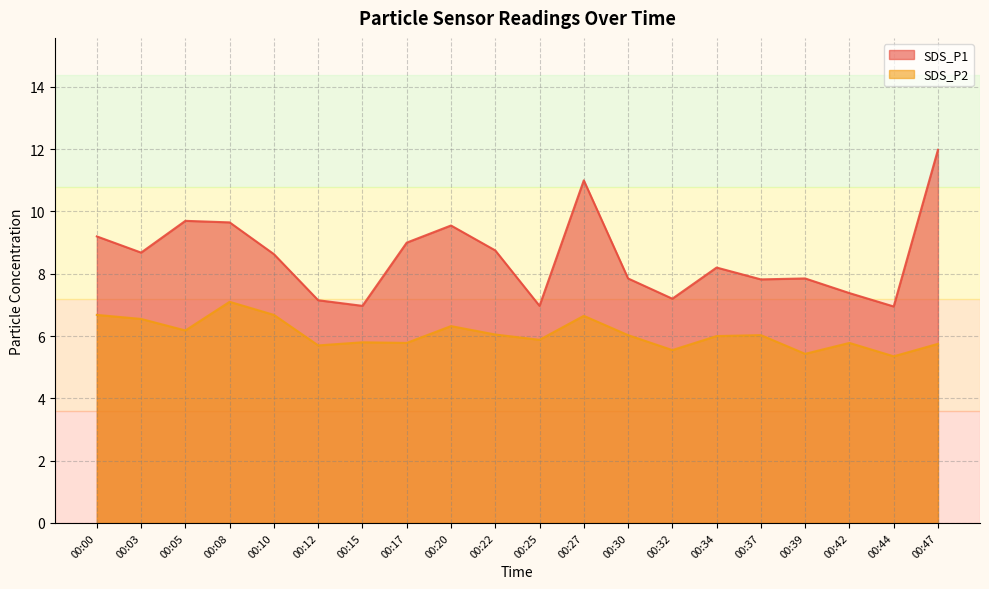

What are all the series names shown in the legend?

SDS_P1, SDS_P2